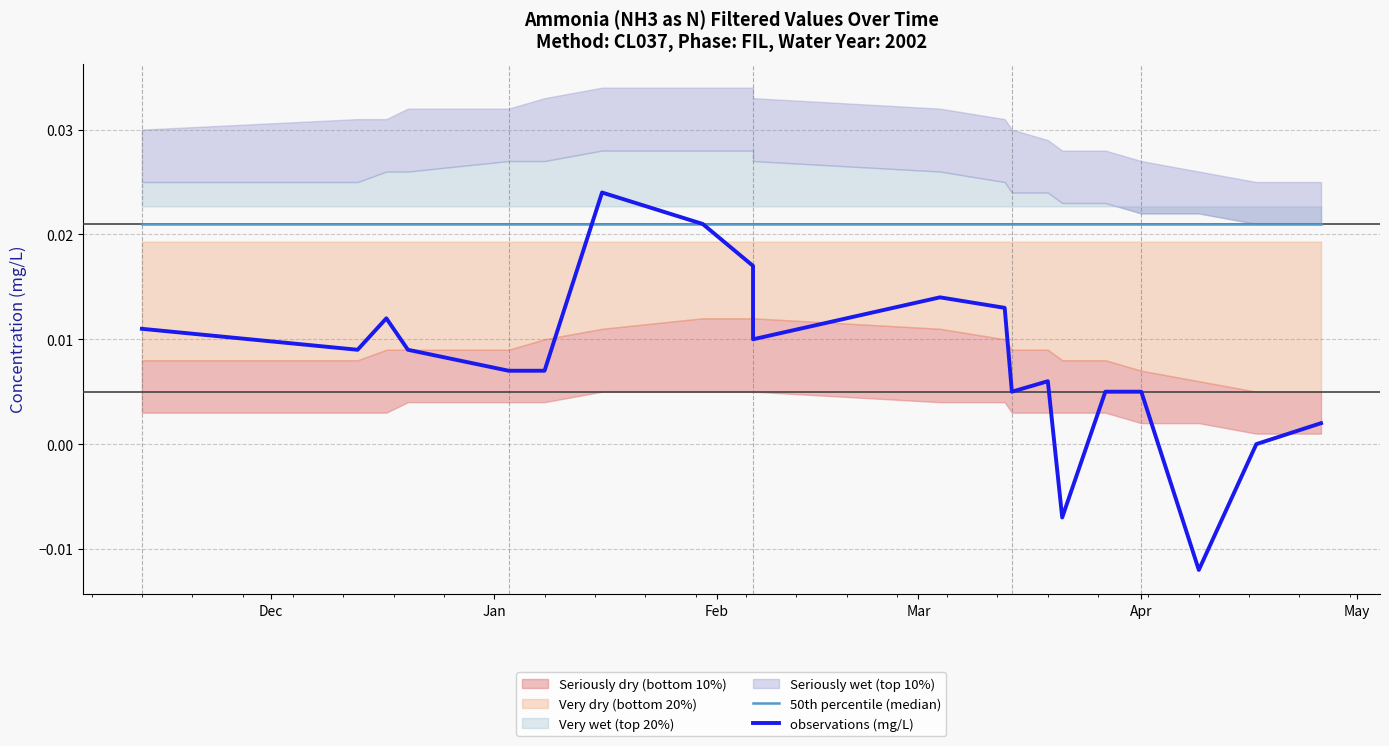

Count the number of categories in the chart.

20